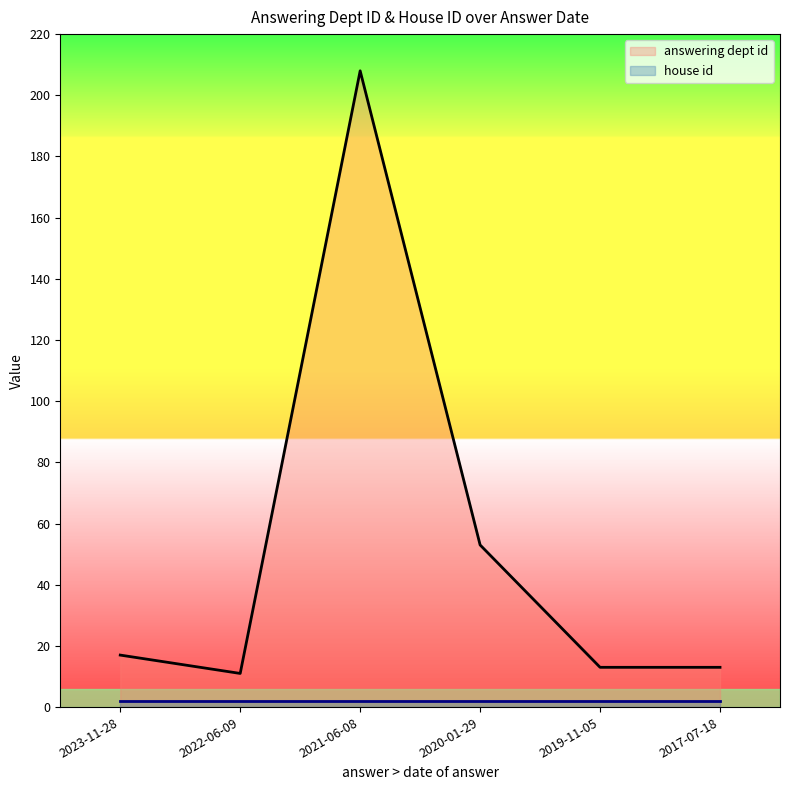

Reading right to left, extract all data points from this chart.

13	13	53	208	11	17